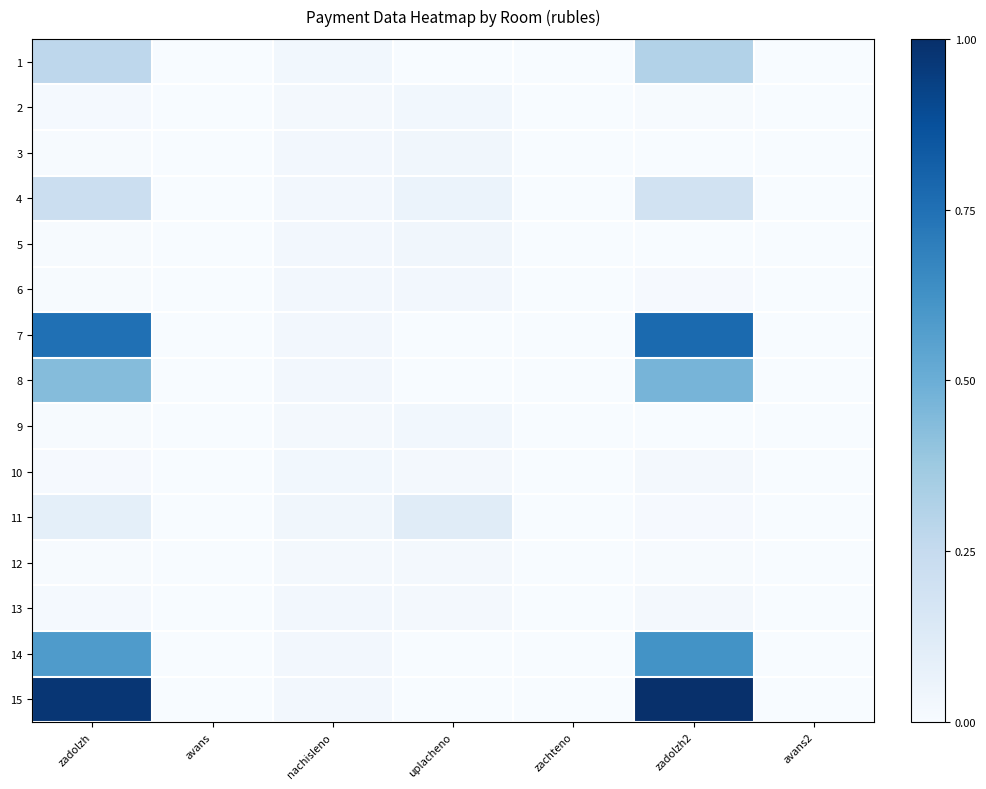

What is the total value across all series at uplacheno?

0.4